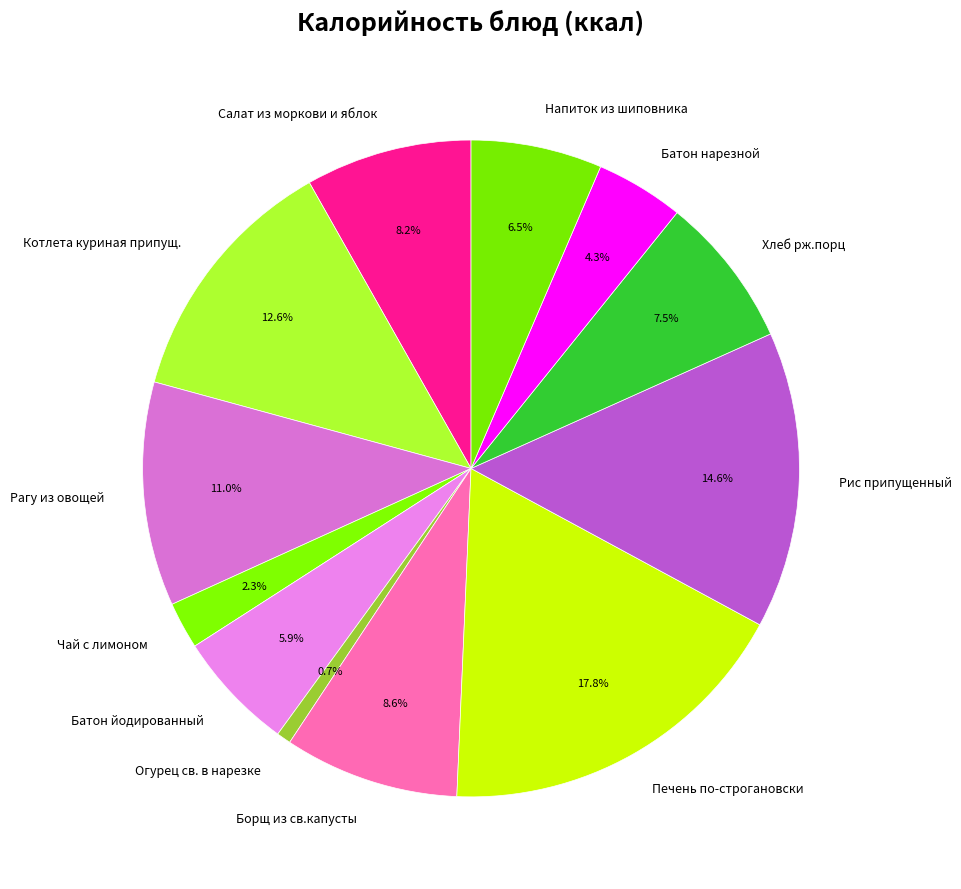

Which category has the smallest portion of the pie?

Огурец св. в нарезке